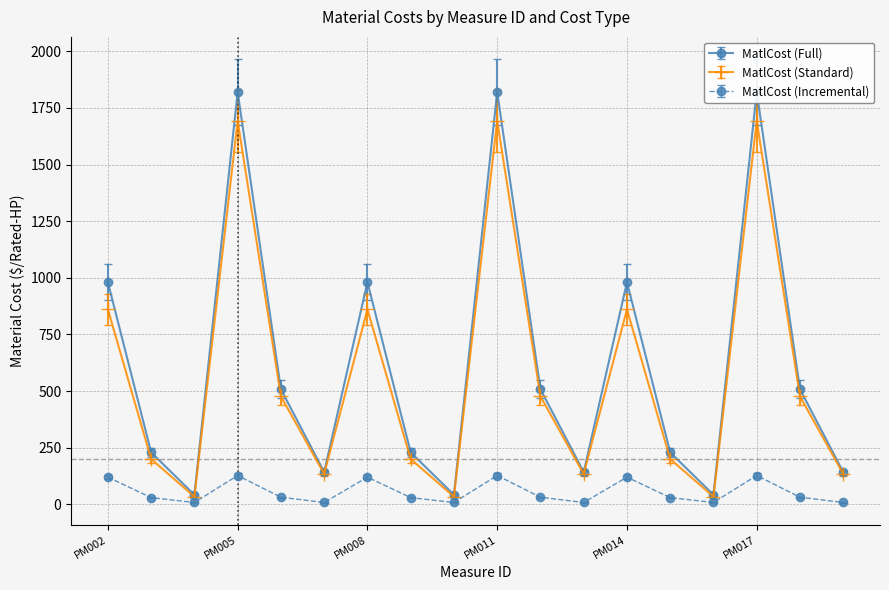

What is the spread (max minus min) of values at PM004?

33.7